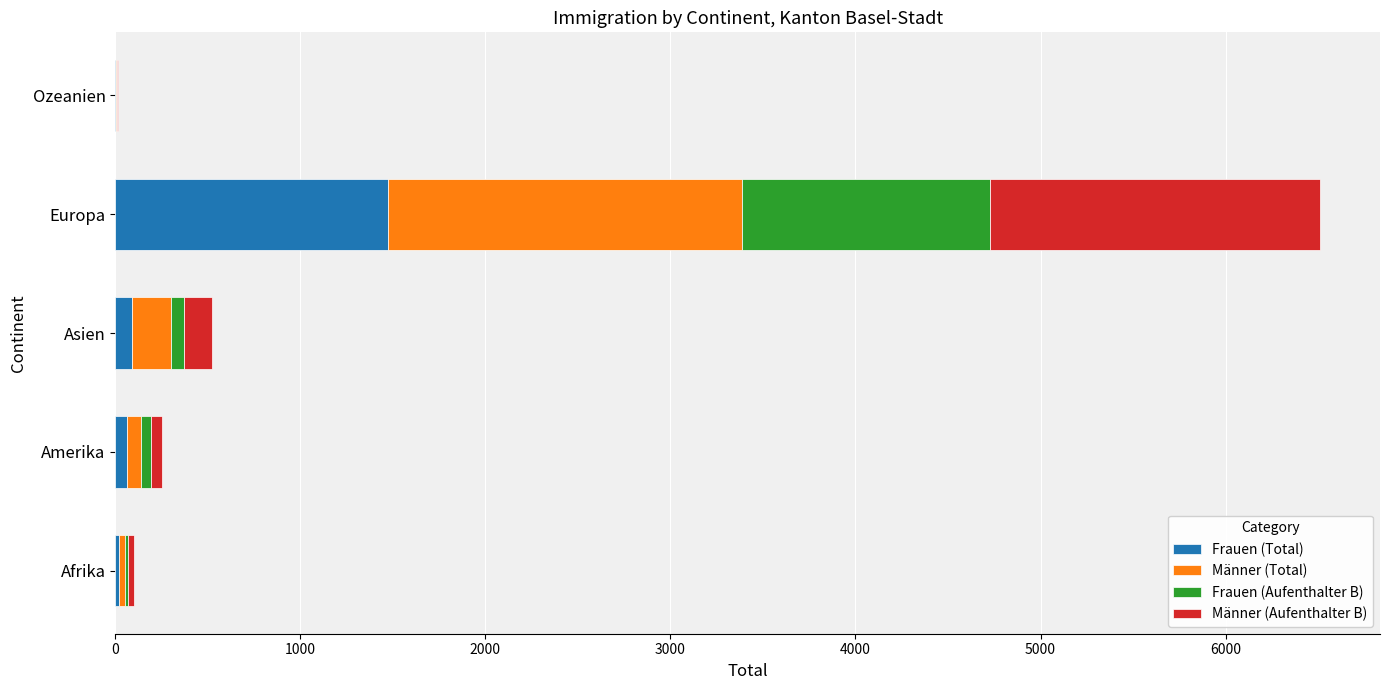

The Frauen (Total) series shows 1472 at Europa. True or false?

True